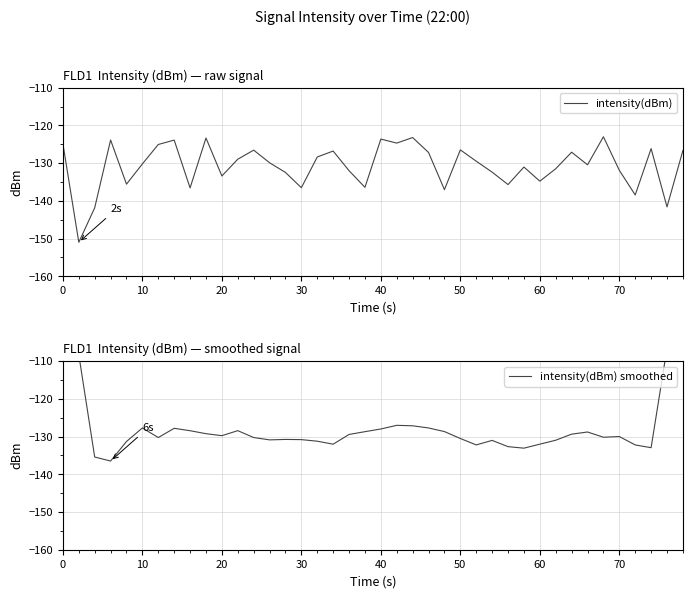

True or false: intensity(dBm) has a value of -218.6 at 0.

False